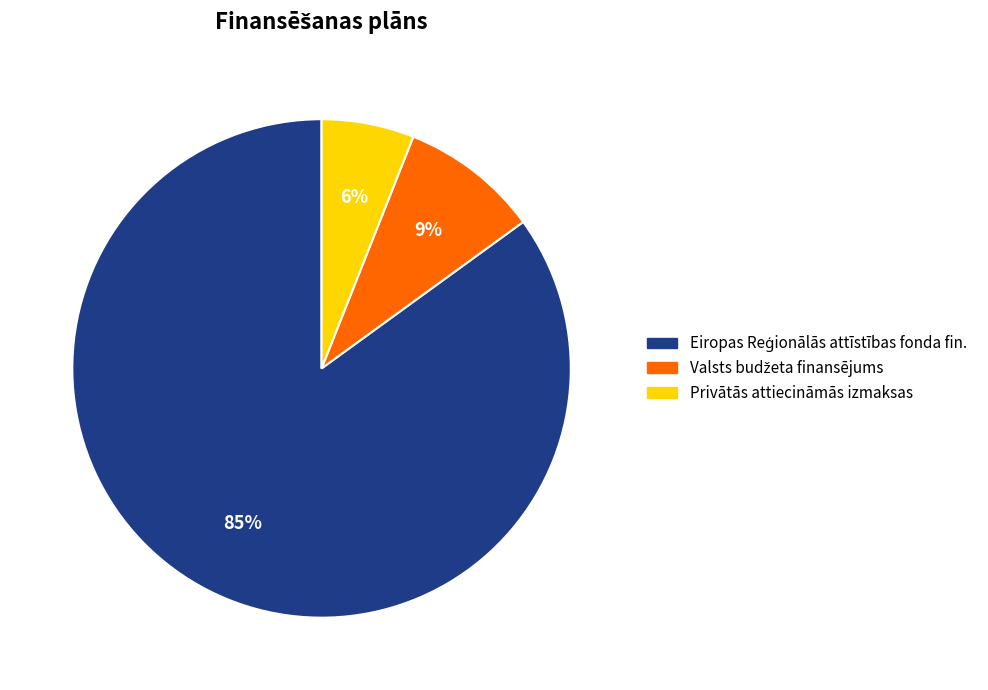

To the nearest percent, what is the difference between the largest and smallest slice percentages?

79%